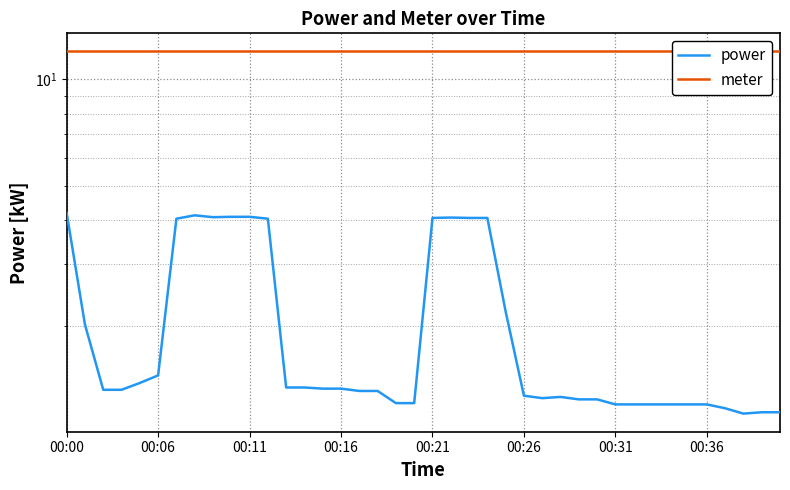

What position from the left is 00:06?

6